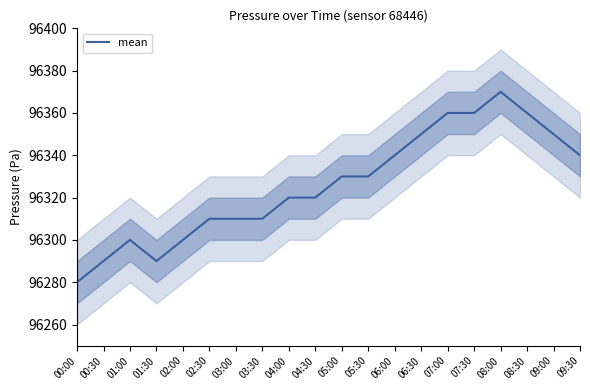

At which category does the chart reach its peak across all series?

08:00